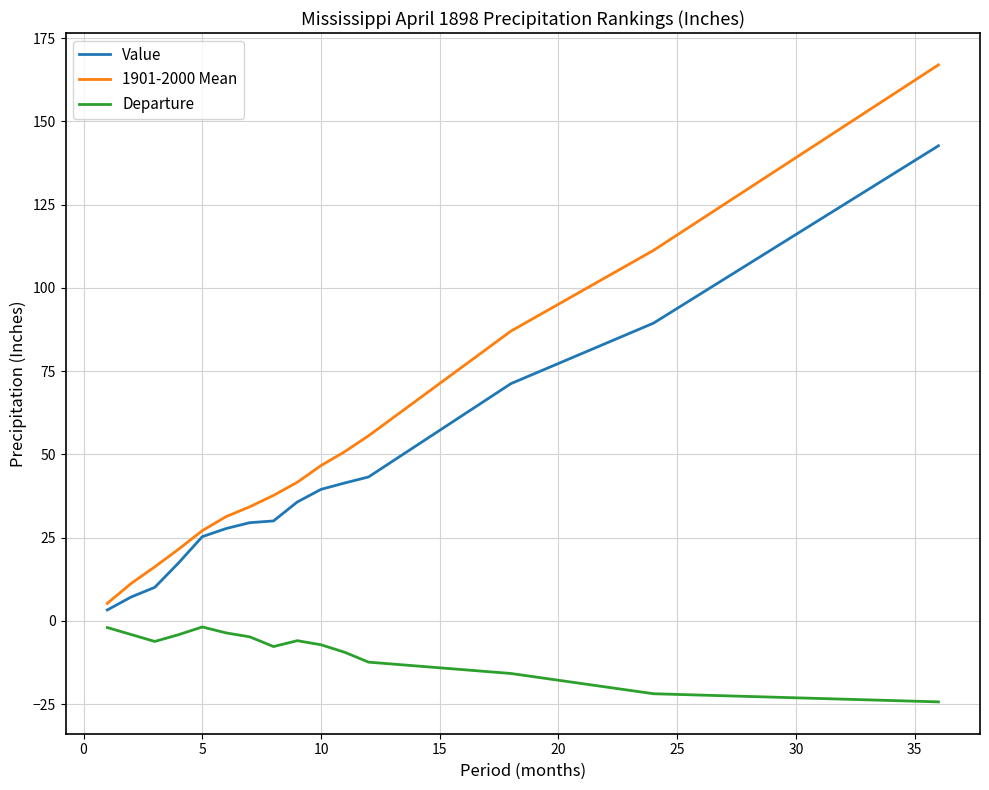

List the series in order of their peak value, lowest first.

Departure, Value, 1901-2000 Mean